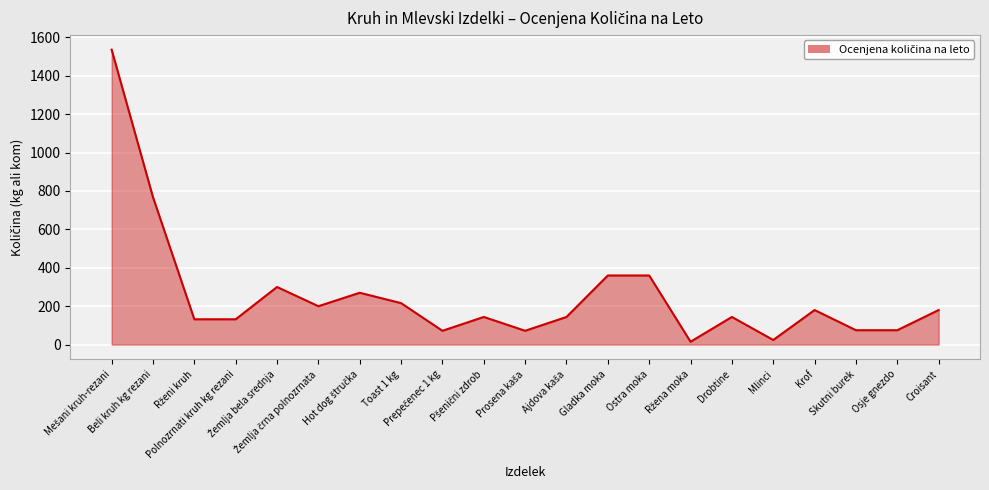

What is the smallest value displayed?

15